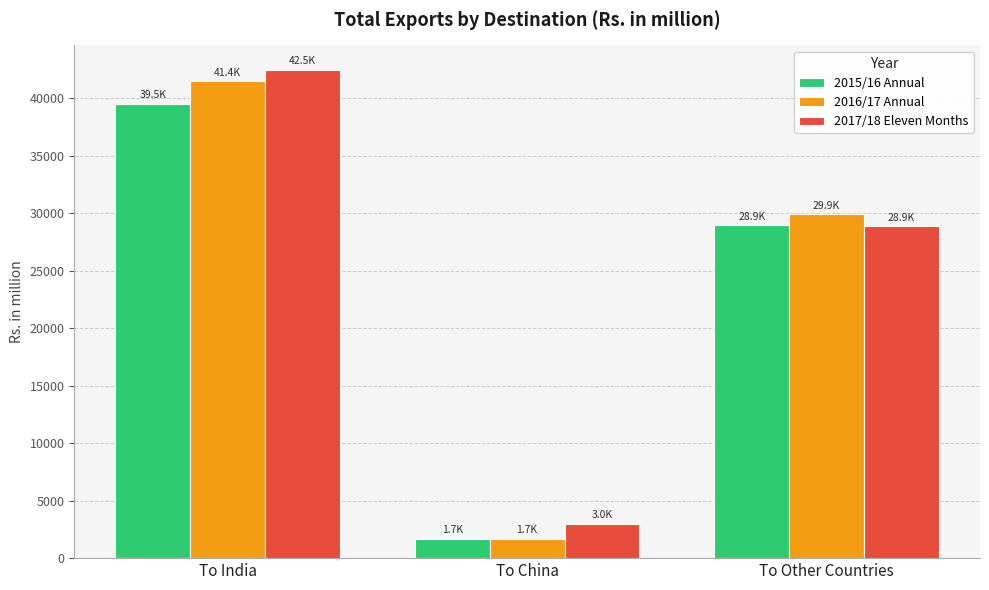

What is the difference between the second highest and minimum values in the 2015/16 Annual series?

27260.4